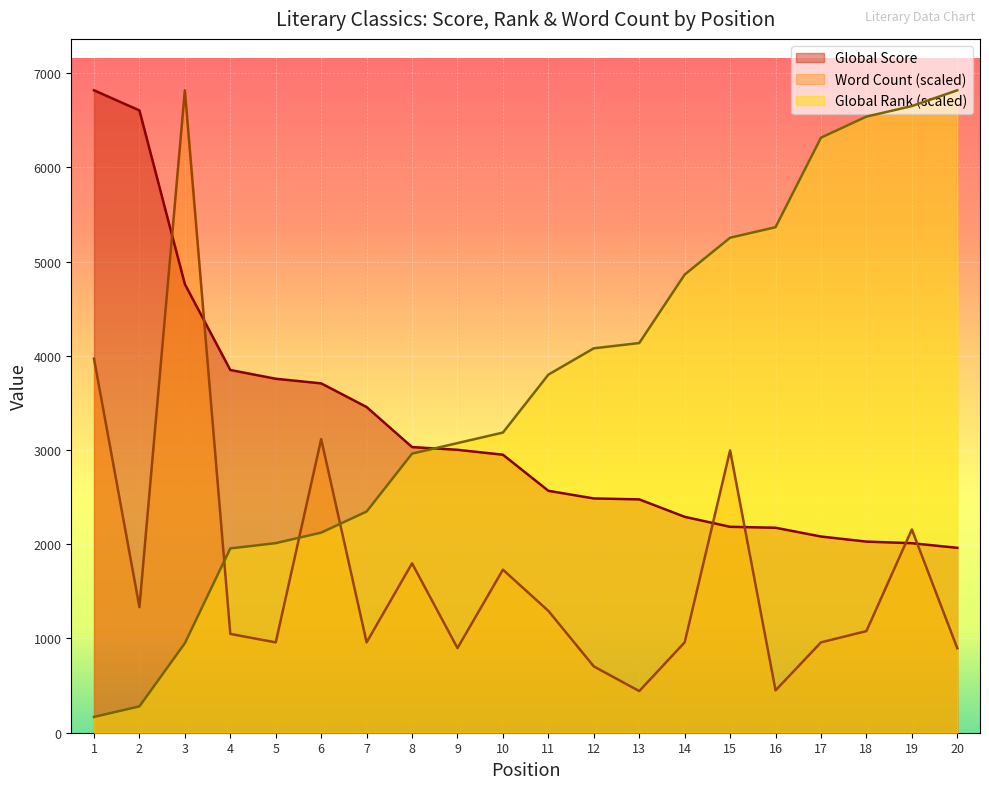

At 8, list the series in order from largest to smallest.

Global Score, Global Rank (scaled), Word Count (scaled)